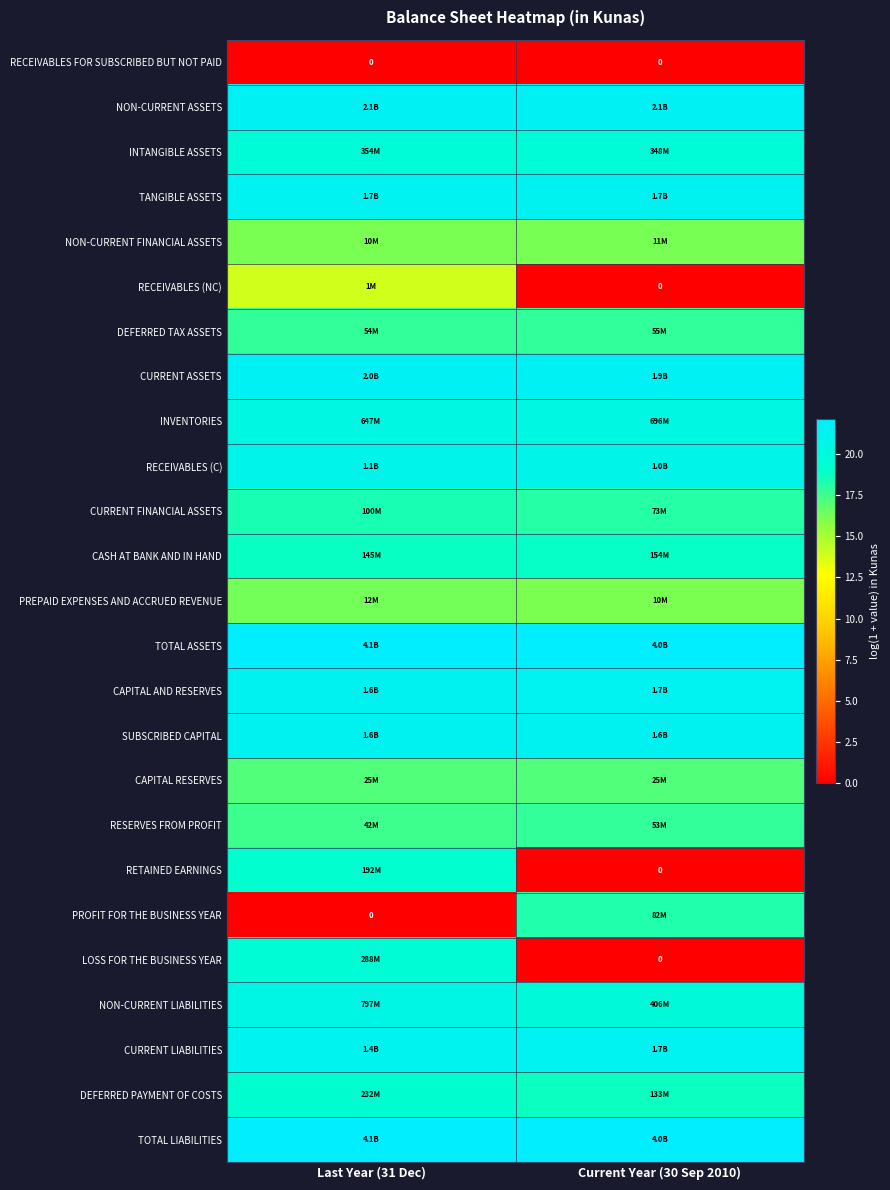

Which series changed the most between Last Year (31 Dec) and Current Year (30 Sep 2010)?

LOSS FOR THE BUSINESS YEAR